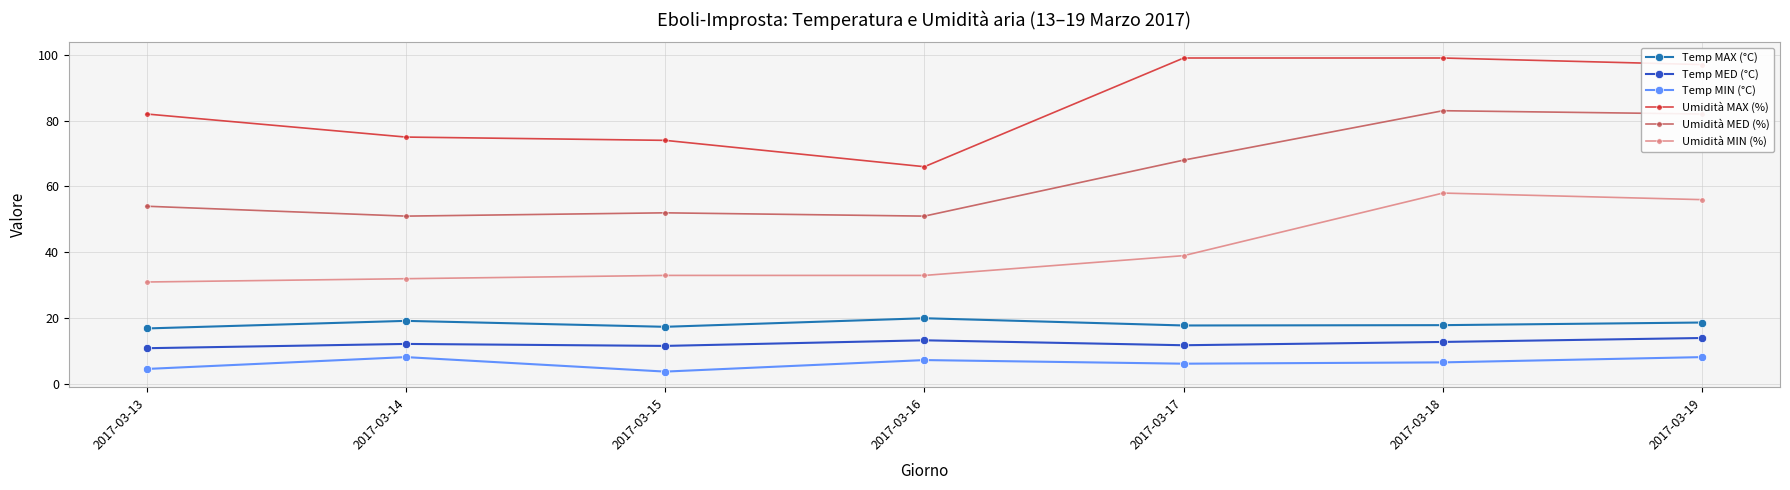

What is the difference between the Umidità MED (%) values at 2017-03-13 and 2017-03-16?

3.0